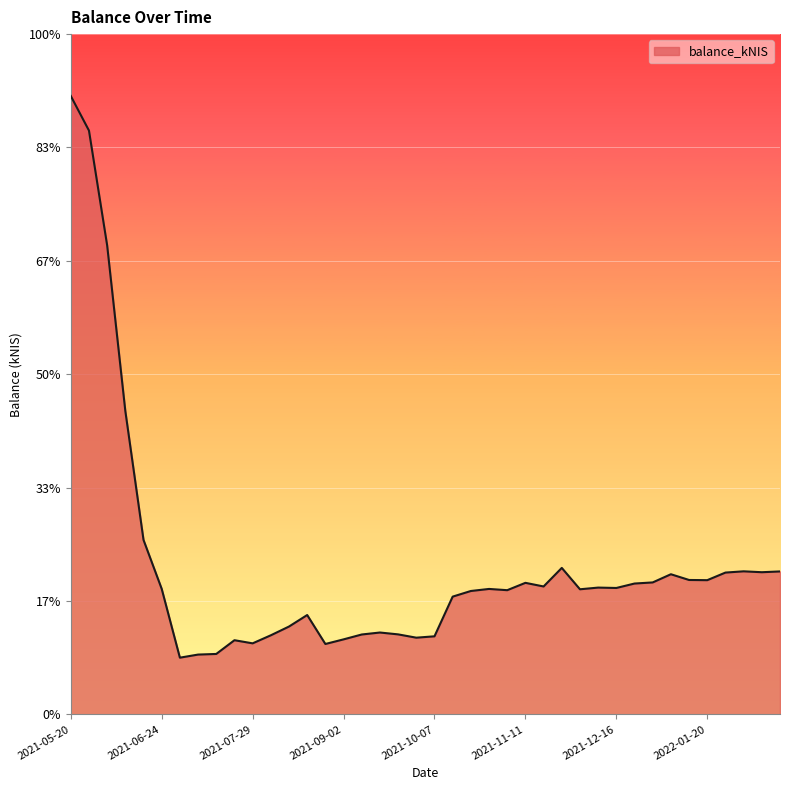

Does the chart have visible grid lines?

Yes